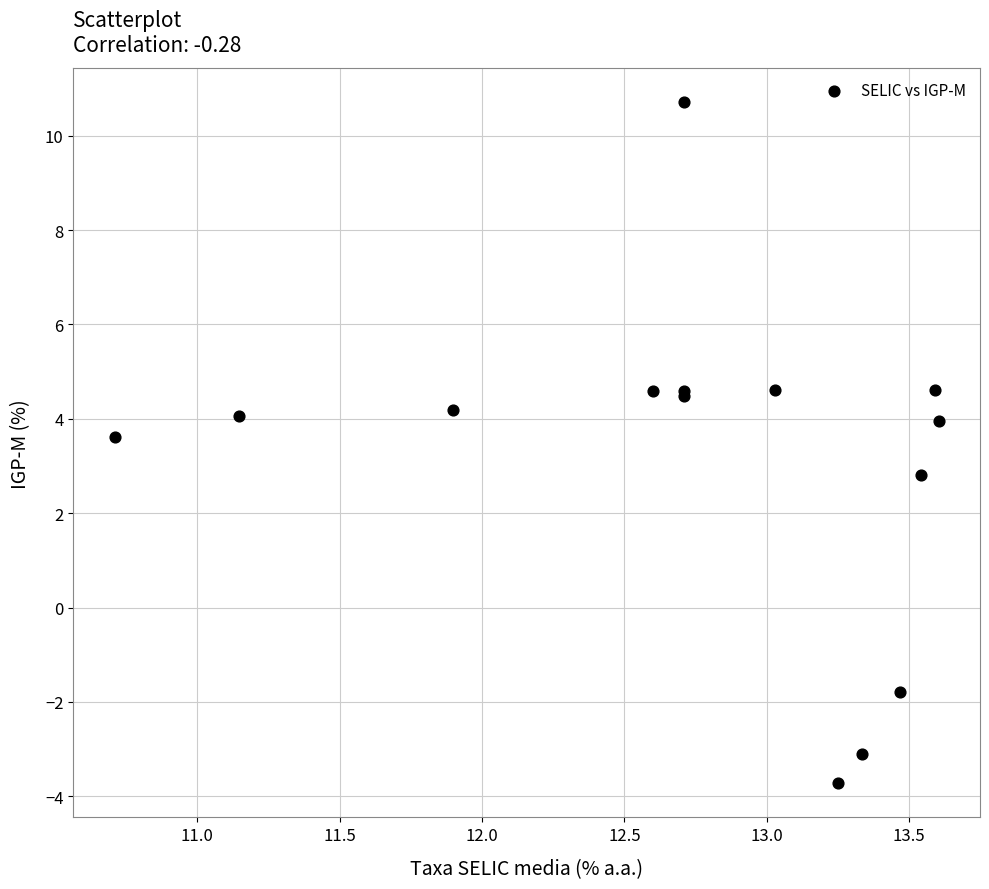

What Y value in the scatter plot is closest to 3?

2.8